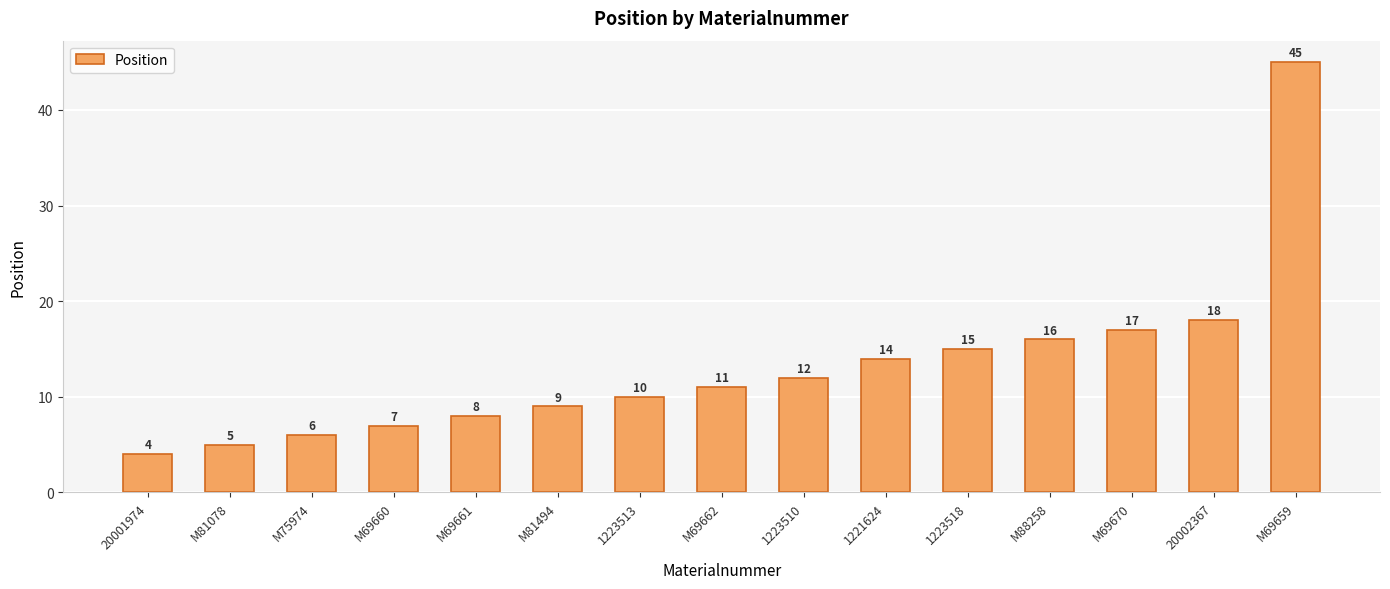

What is the label of the 8th bar from the right?

M69662